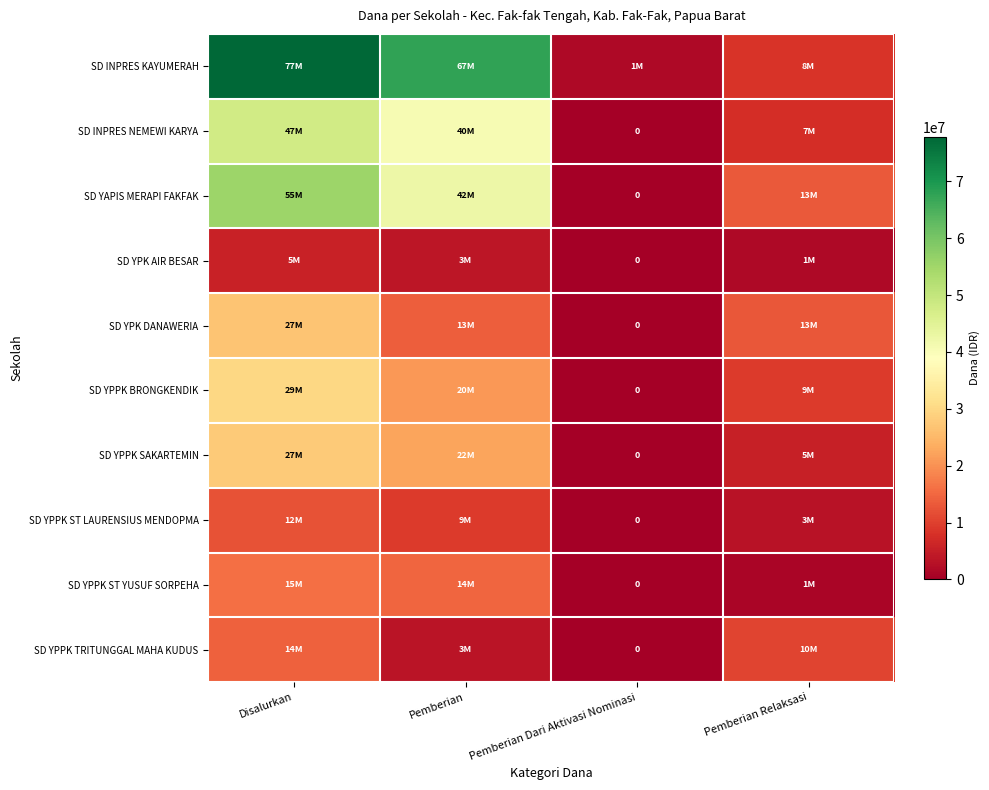

What is the spread (max minus min) of values at Pemberian?

64125000